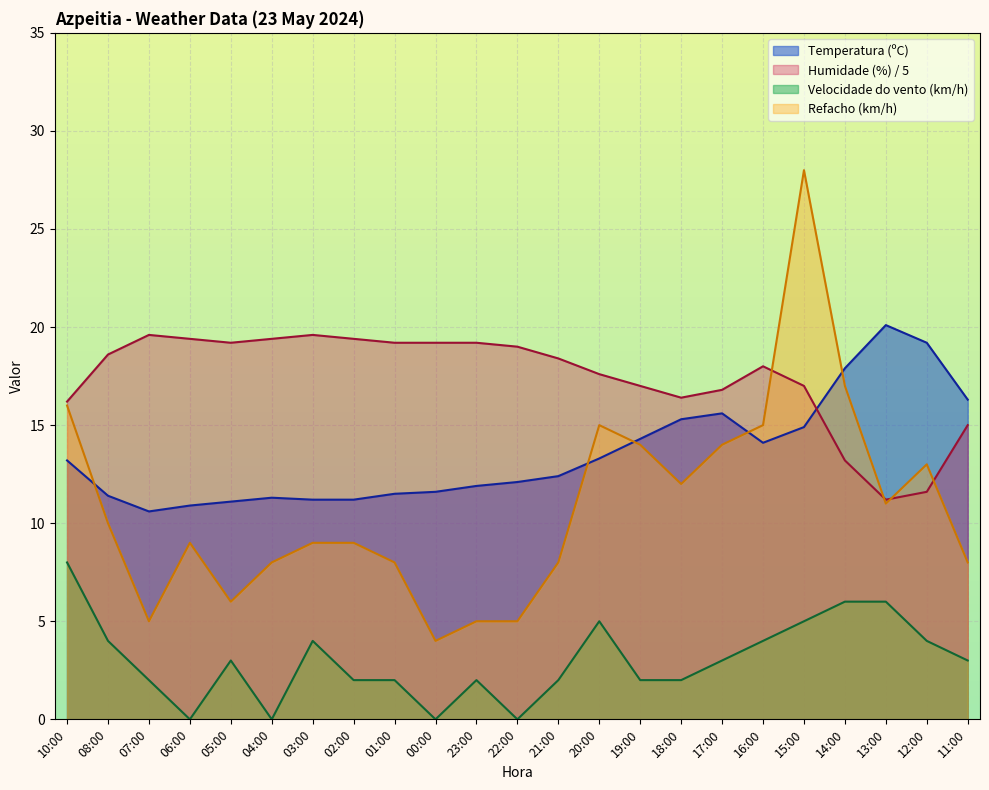

Rank the categories by Temperatura (ºC) value from highest to lowest.

13:00, 12:00, 14:00, 11:00, 17:00, 18:00, 15:00, 19:00, 16:00, 20:00, 10:00, 21:00, 22:00, 23:00, 00:00, 01:00, 08:00, 04:00, 03:00, 02:00, 05:00, 06:00, 07:00